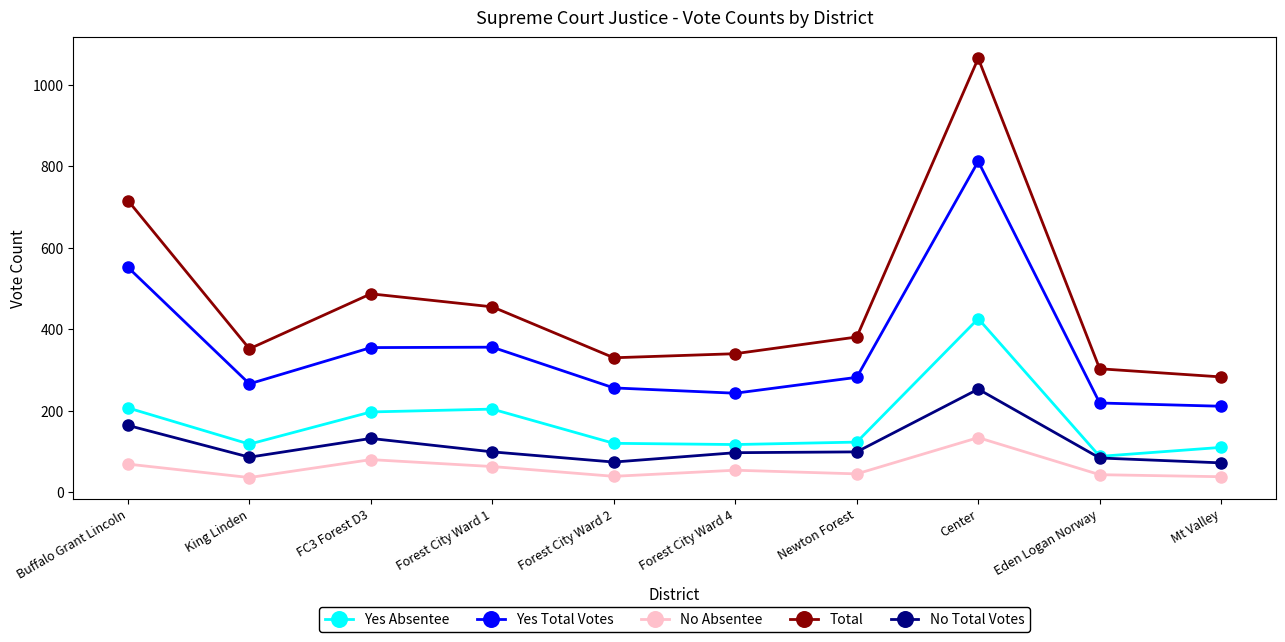

The value of No Absentee at King Linden is 36. True or false?

True